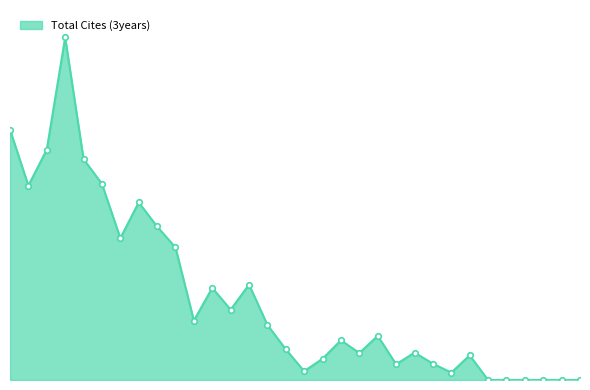

Does the chart have visible grid lines?

No